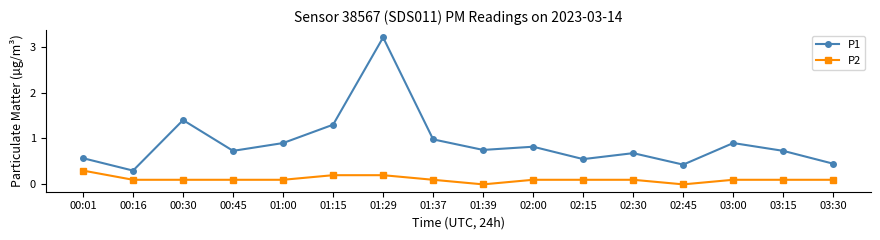

The P1 series shows 0.2 at 01:00. True or false?

False